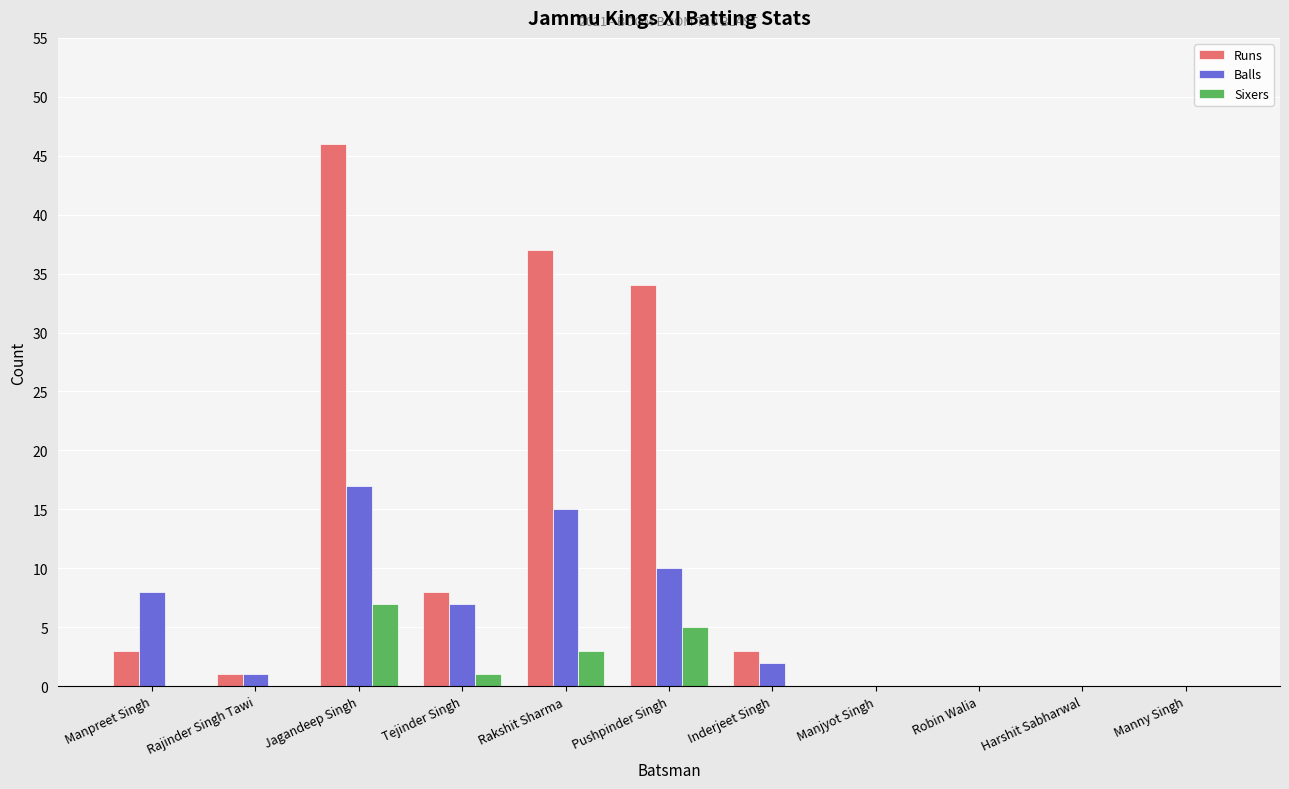

Reading left to right, transcribe all the data shown in this chart.

Runs: Manpreet Singh=3	Rajinder Singh Tawi=1	Jagandeep Singh=46	Tejinder Singh=8	Rakshit Sharma=37	Pushpinder Singh=34	Inderjeet Singh=3	Manjyot Singh=0	Robin Walia=0	Harshit Sabharwal=0	Manny Singh=0
Balls: Manpreet Singh=8	Rajinder Singh Tawi=1	Jagandeep Singh=17	Tejinder Singh=7	Rakshit Sharma=15	Pushpinder Singh=10	Inderjeet Singh=2	Manjyot Singh=0	Robin Walia=0	Harshit Sabharwal=0	Manny Singh=0
Sixers: Manpreet Singh=0	Rajinder Singh Tawi=0	Jagandeep Singh=7	Tejinder Singh=1	Rakshit Sharma=3	Pushpinder Singh=5	Inderjeet Singh=0	Manjyot Singh=0	Robin Walia=0	Harshit Sabharwal=0	Manny Singh=0